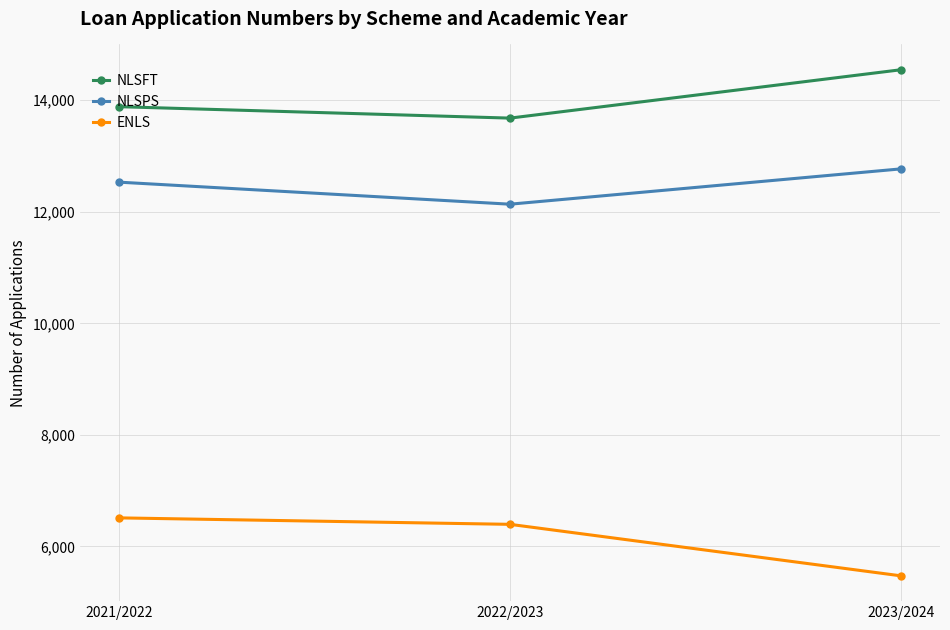

What is the minimum value shown in the chart?

5474